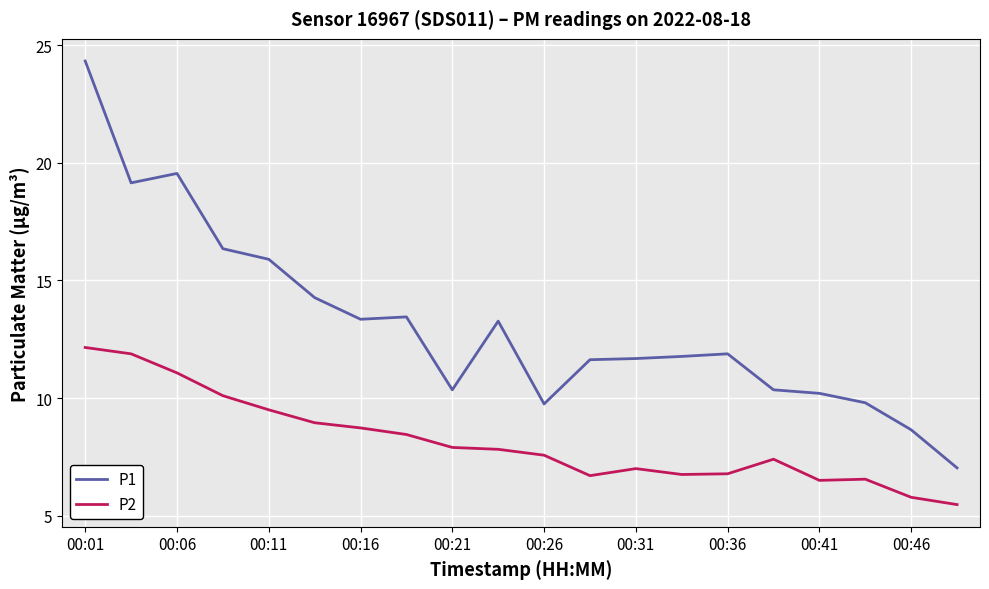

Rank the series by their maximum value, from highest to lowest.

P1, P2